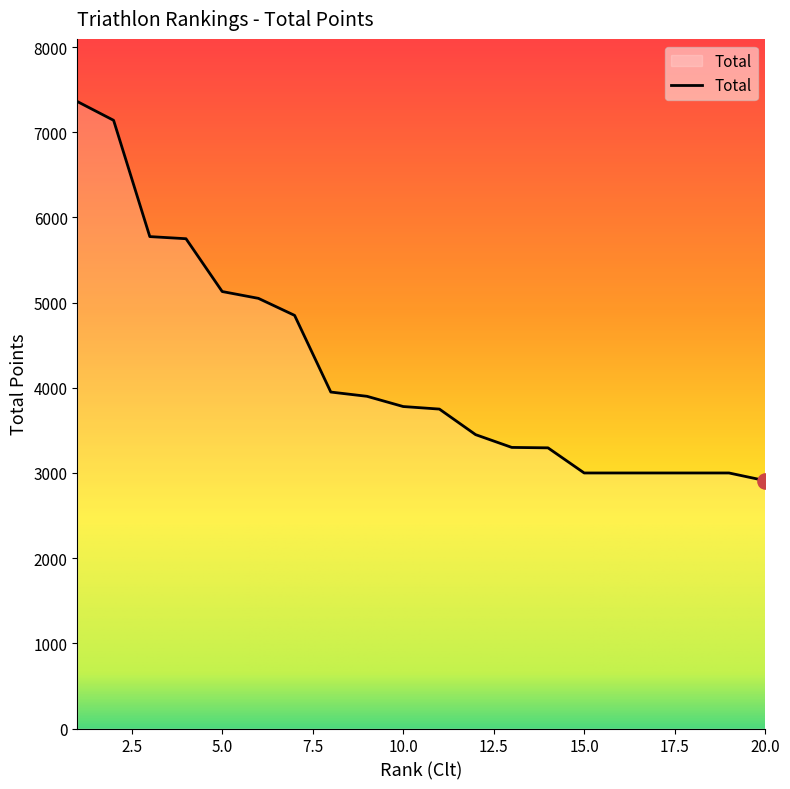

What is the difference between the maximum and minimum values?

4450